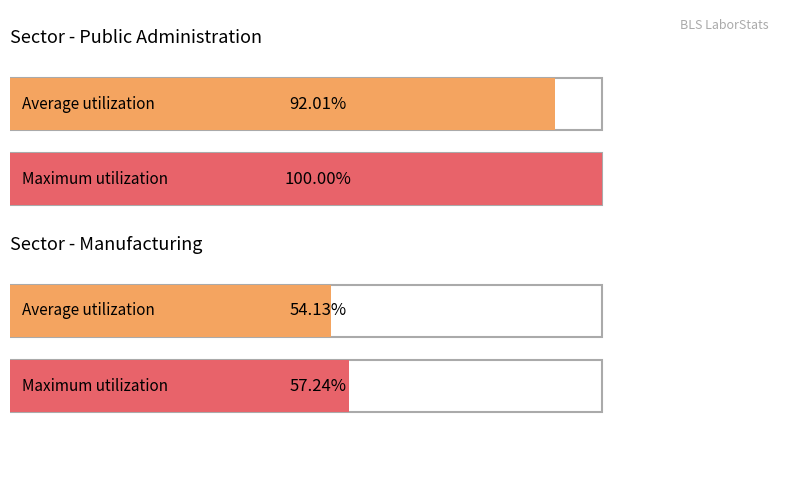

Is it true that Manufacturing equals 75 at Apr-2012?

False